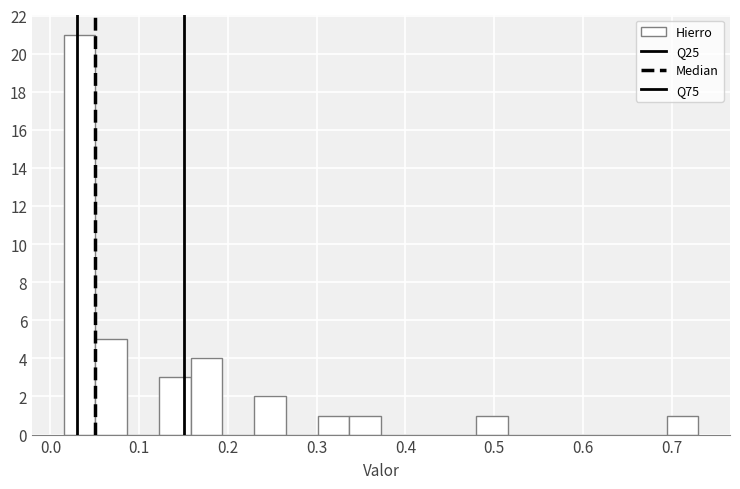

Read against the x-axis, roughly where is the centre of the tallest bar?

0.03